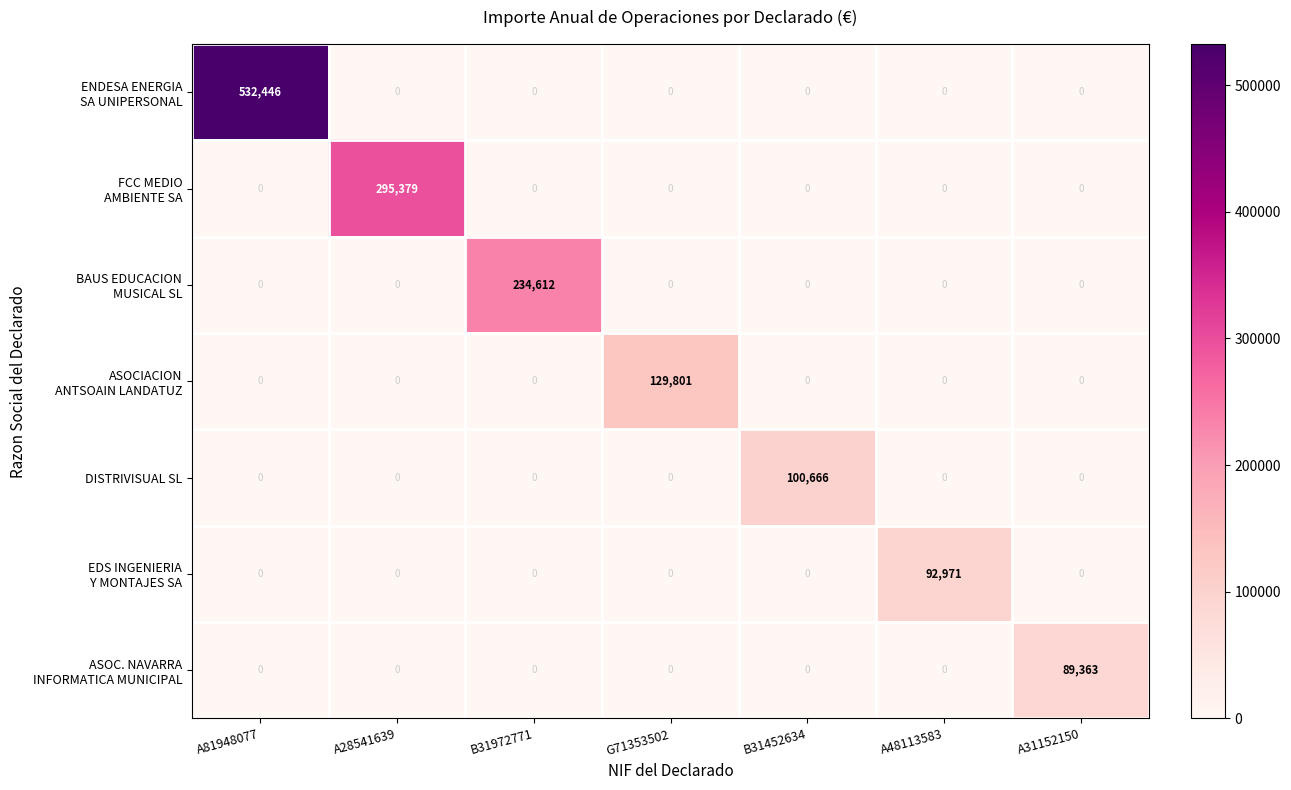

How many data points does each series have?

7